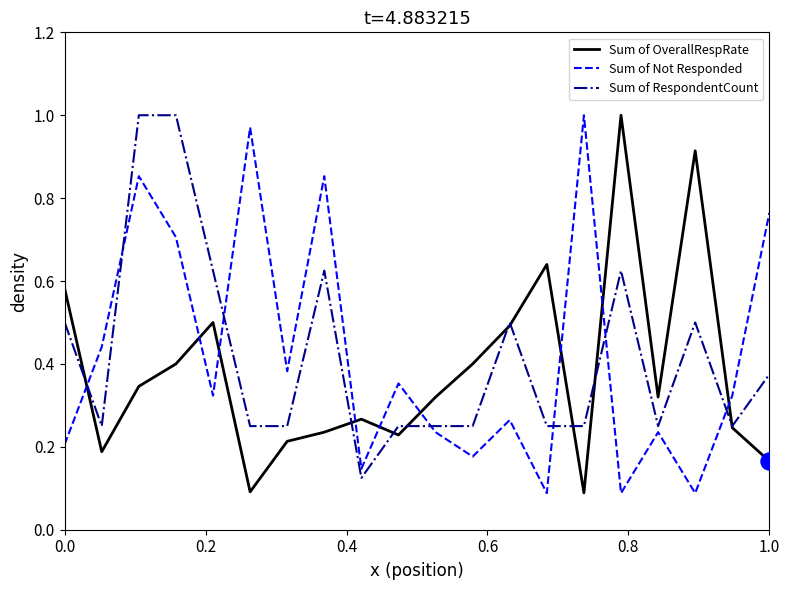

After their last crossing, which series has the higher values: Sum of OverallRespRate or Sum of Not Responded?

Sum of Not Responded